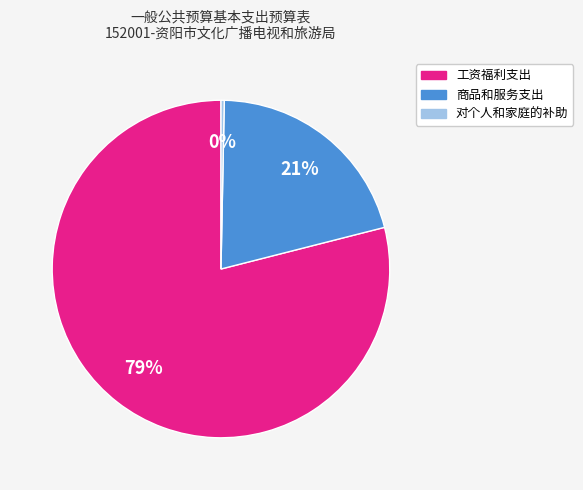

Do 商品和服务支出 and 工资福利支出 together represent more than half of the pie?

Yes